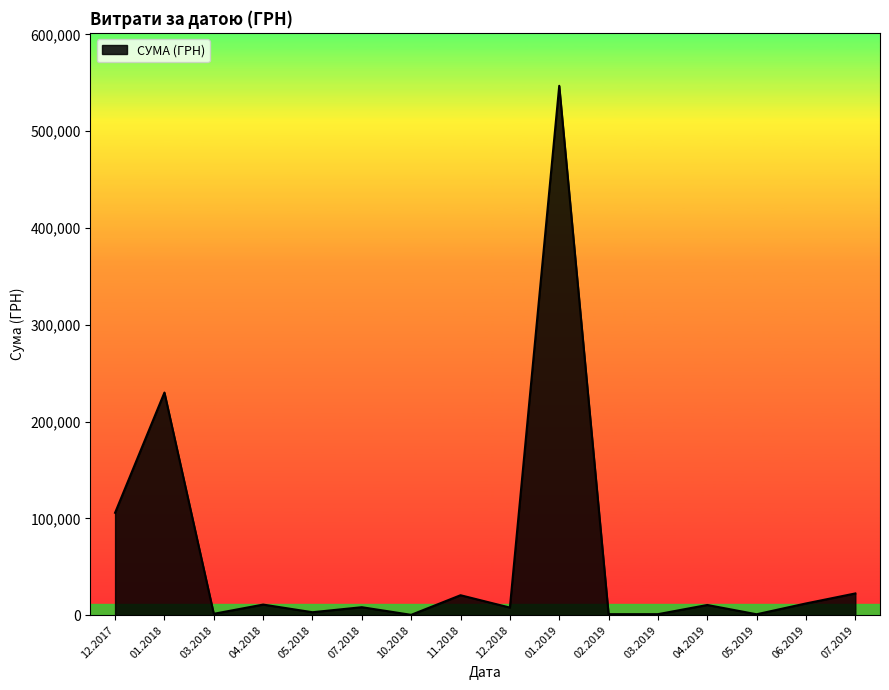

Where is the first local maximum?

01.2018